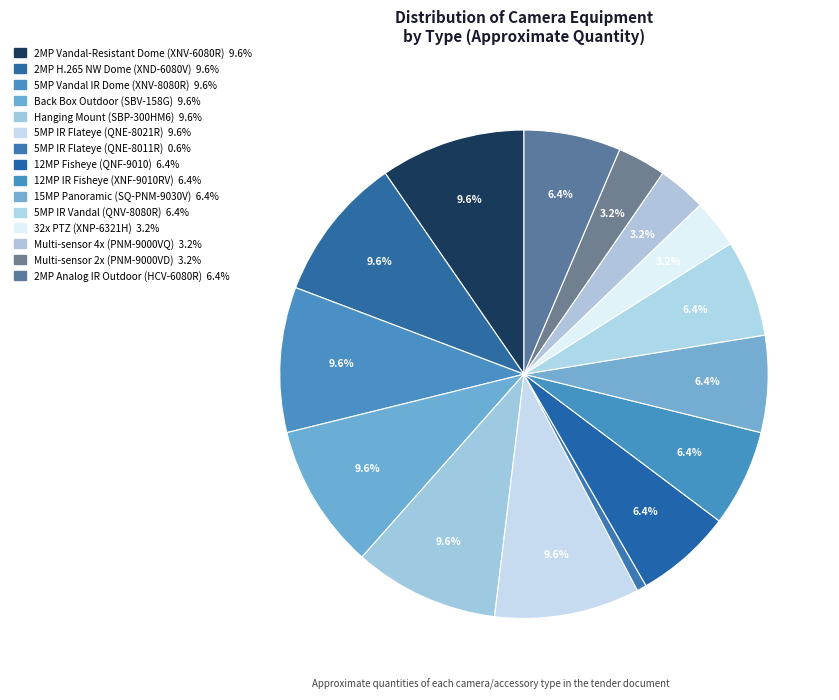

Is there any slice that represents more than half of the pie?

No